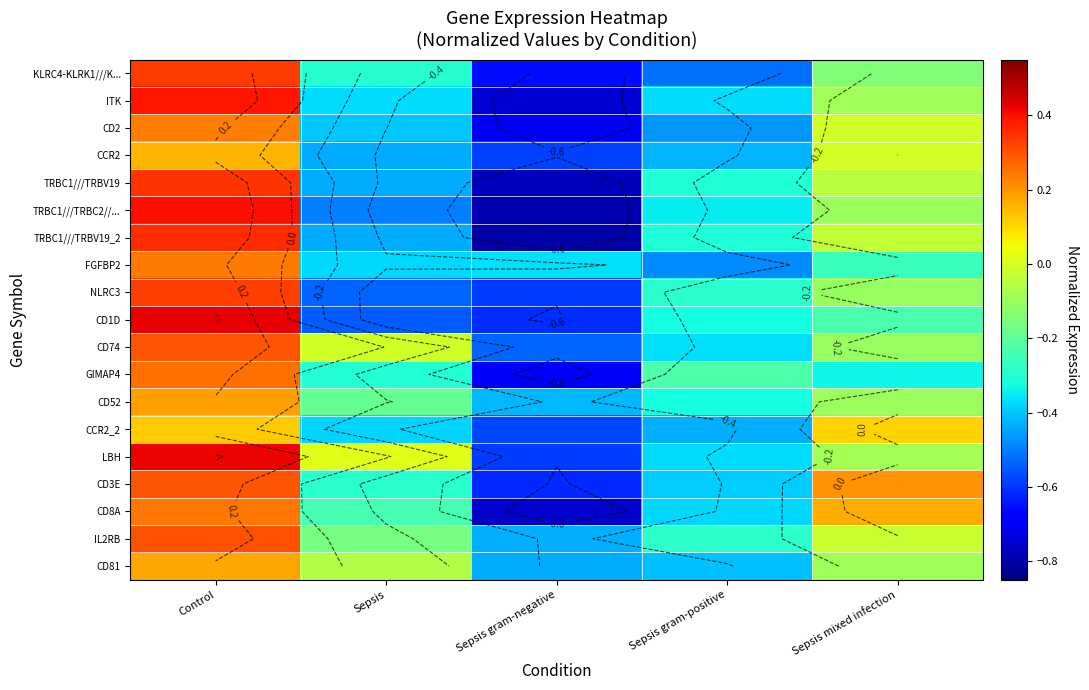

Rank the categories by CD52 value from highest to lowest.

Control, Sepsis mixed infection, Sepsis, Sepsis gram-positive, Sepsis gram-negative